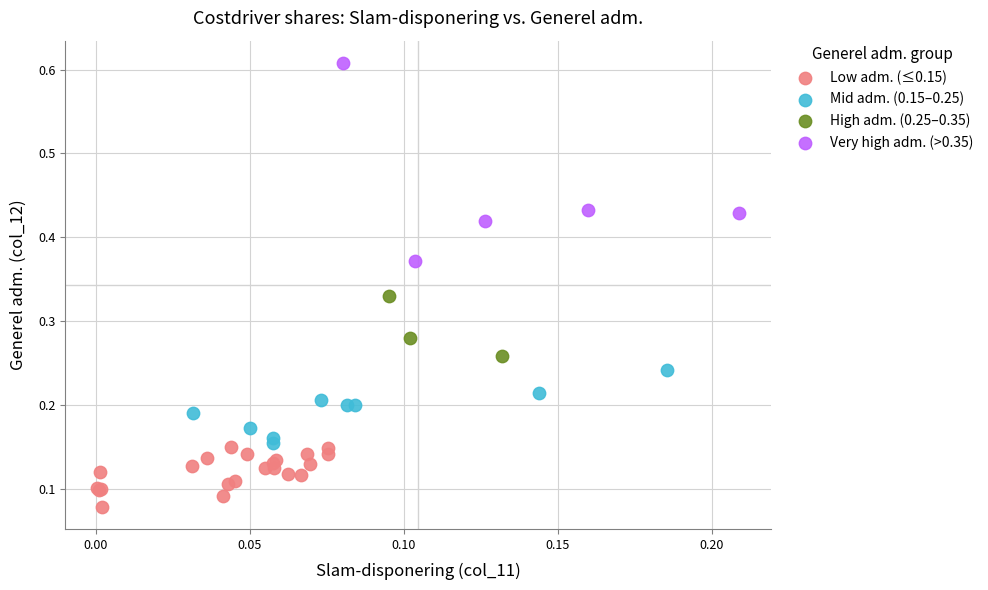

Which series reaches the maximum Y coordinate?

Very high adm. (>0.35)